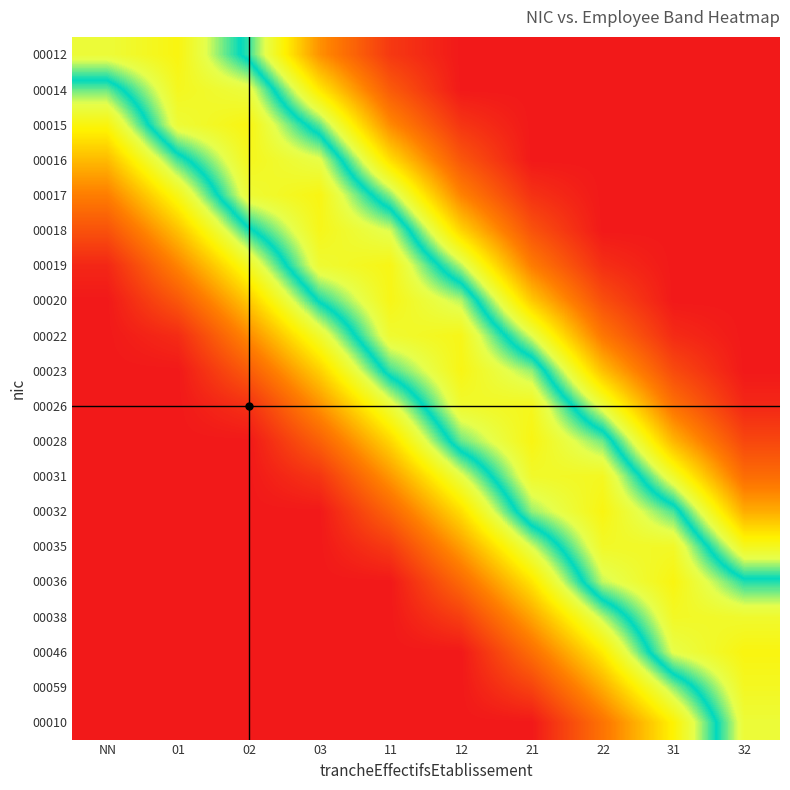

Which has a higher value, 21 or 03?

03